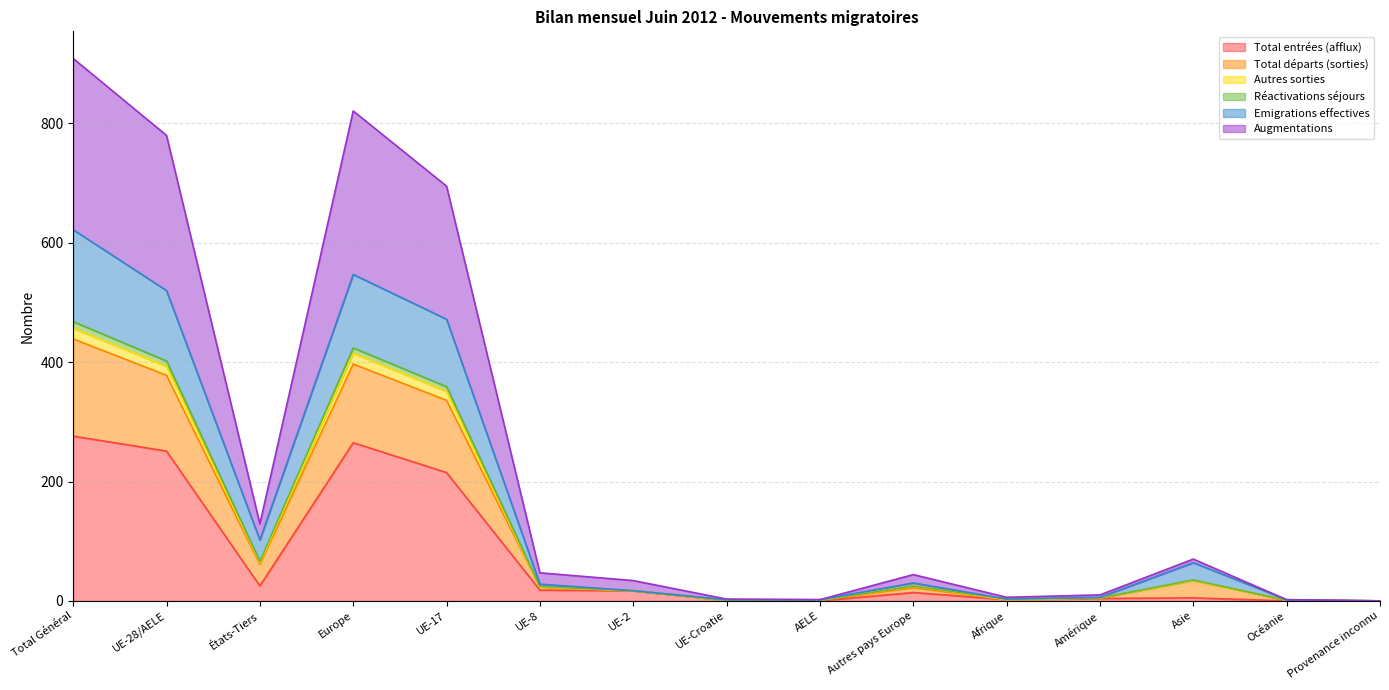

The Augmentations series shows 0 at Provenance inconnu. True or false?

True